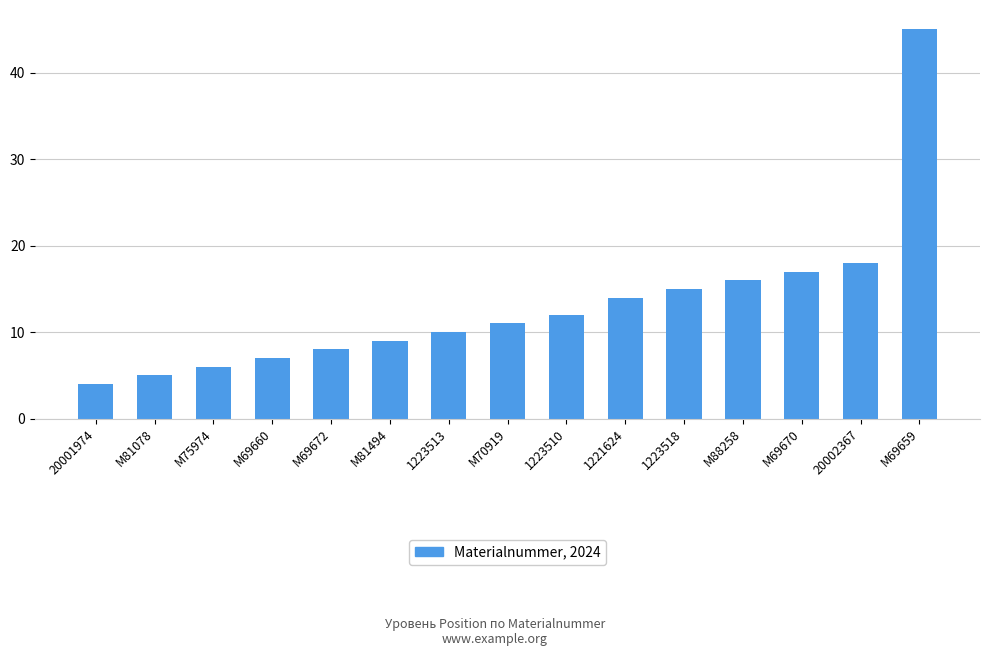

What is the sum of the values at 1221624 and M69660?

21